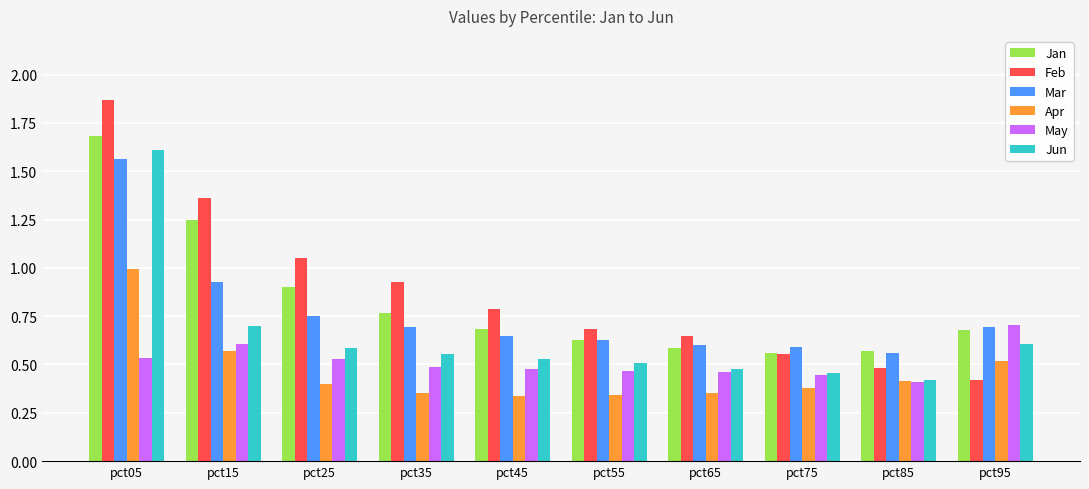

Between pct25 and pct45, which series saw the biggest shift?

Feb